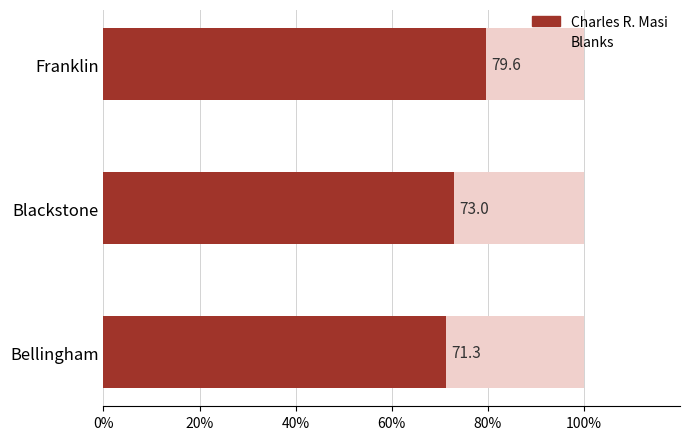

The Charles R. Masi series shows 49.7 at Franklin. True or false?

False